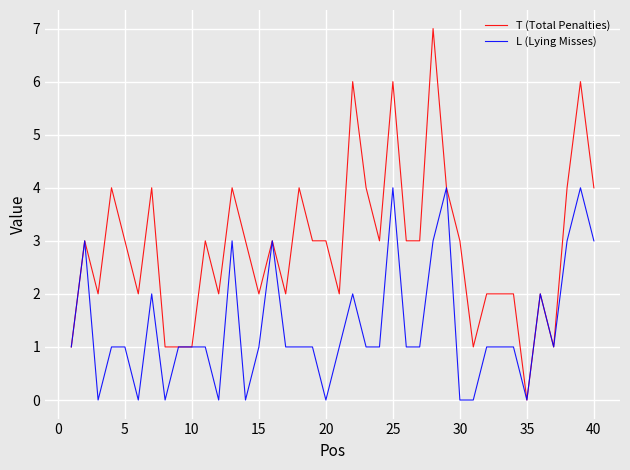

What is the highest value of the T (Total Penalties) series?

7